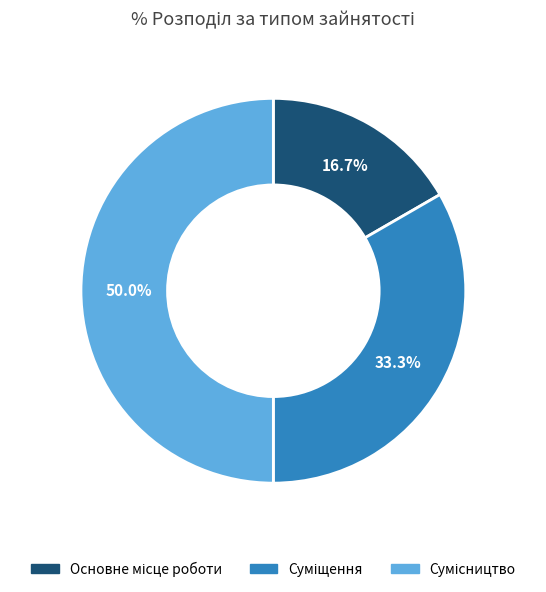

What is the largest slice in the pie chart?

Сумісництво